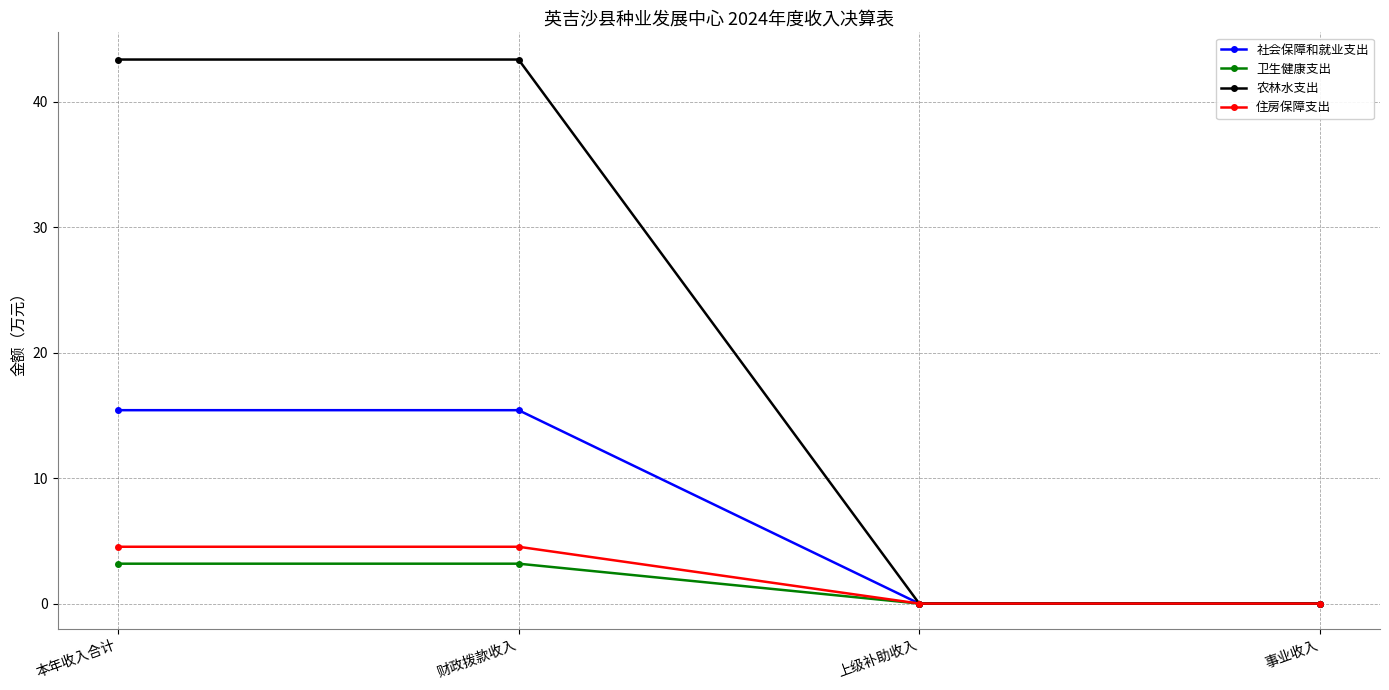

Between 财政拨款收入 and 上级补助收入, which series saw the biggest shift?

农林水支出